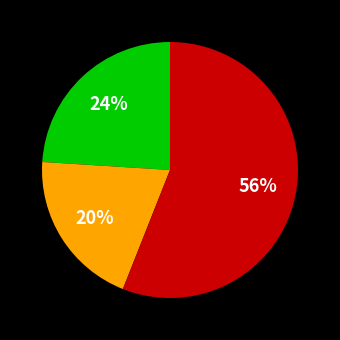

To the nearest percent, what is the difference between the largest and smallest slice percentages?

36%